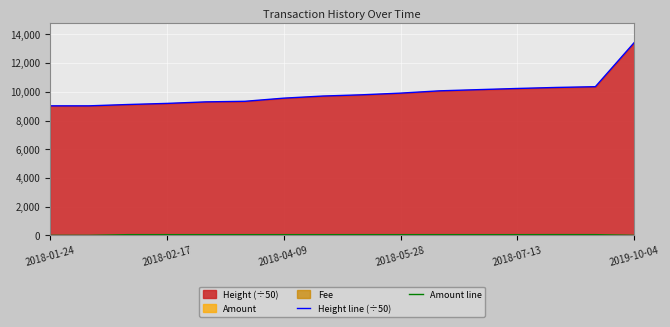

Reading right to left, list all the values displayed in this chart.

Height line (÷50): 13436.0	10354.9	10302.4	10231.2	10149.6	10066.4	9907.3	9789.5	9703.3	9556.6	9336.3	9297.8	9190.5	9113.7	9021.4	9021.3
Amount line: 0.0	50.6	52.9	50.3	50.4	51.0	50.1	50.8	50.1	50.2	50.3	50.1	50.5	51.0	0.0	1.0